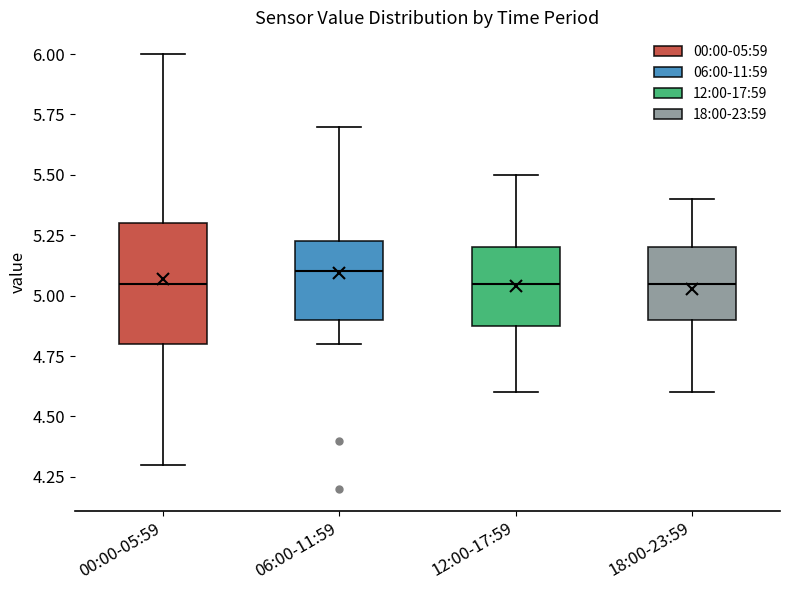

Where is the upper edge of the box for 12:00-17:59 on the y-axis? The values are not printed on the chart, so give them approximately, as read against the axis.

5.20